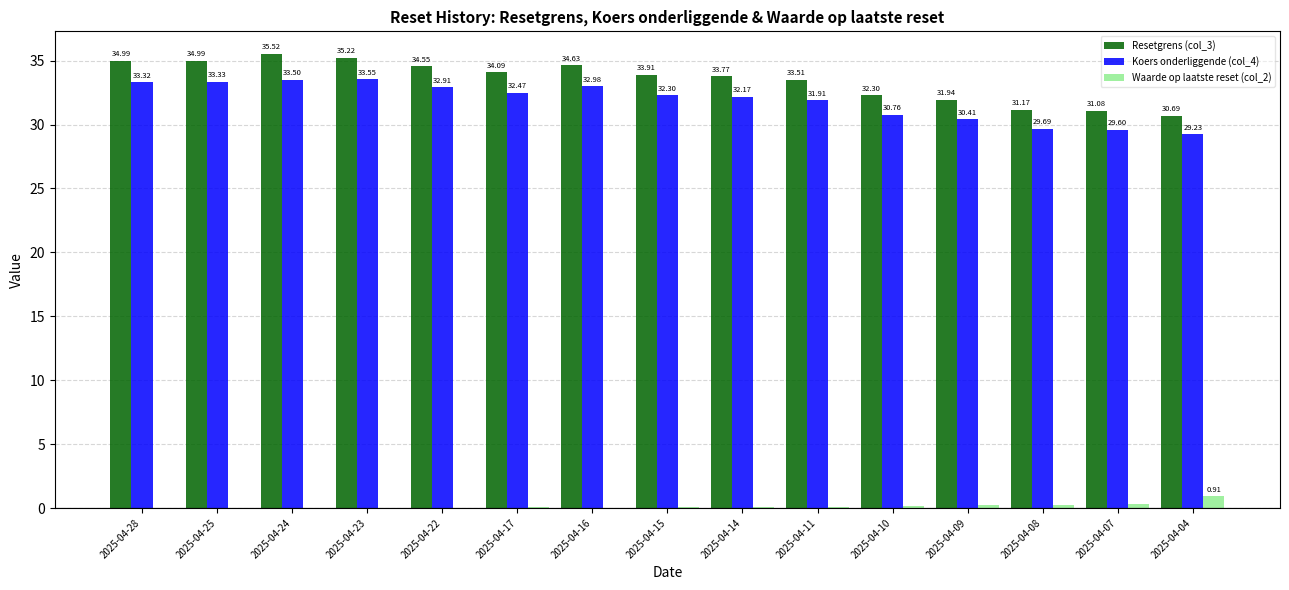

Read the Koers onderliggende (col_4) value at 2025-04-11.

31.9